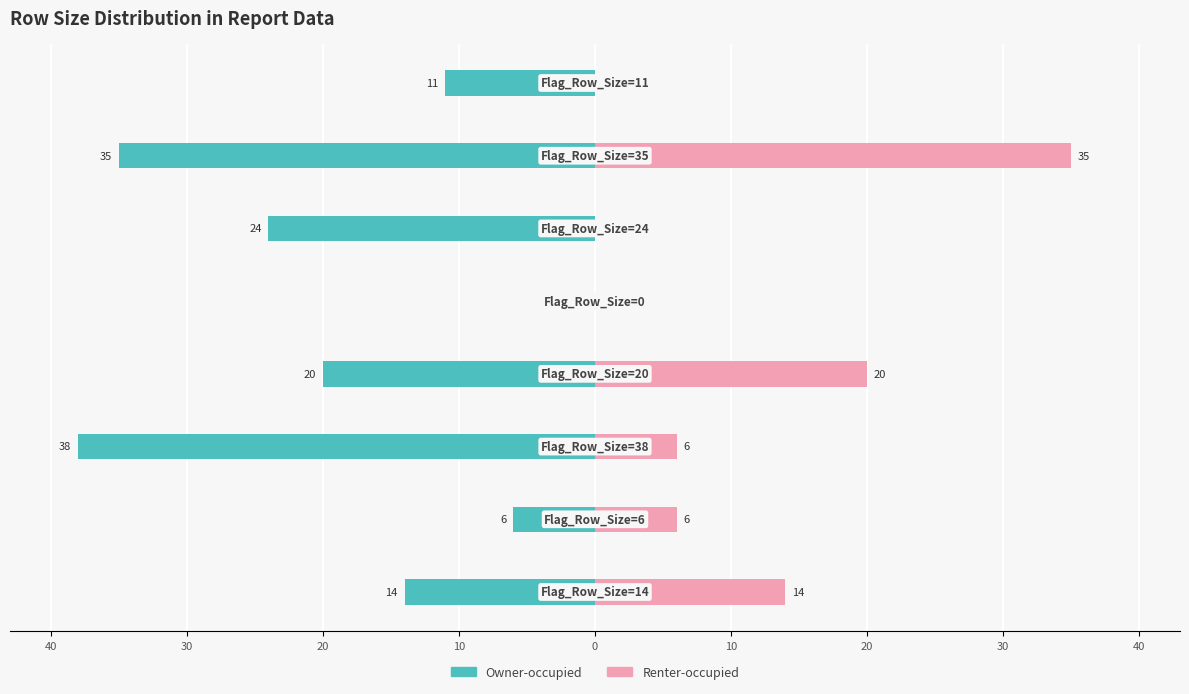

Reading left to right, what are all the values shown in this chart?

Owner-occupied: -14	-6	-38	-20	0	-24	-35	-11
Renter-occupied: 14	6	6	20	0	0	35	0